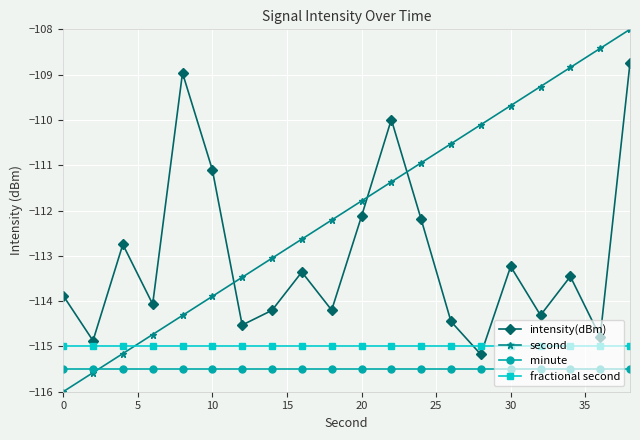

What is the lowest value of the fractional second series?

-115.0